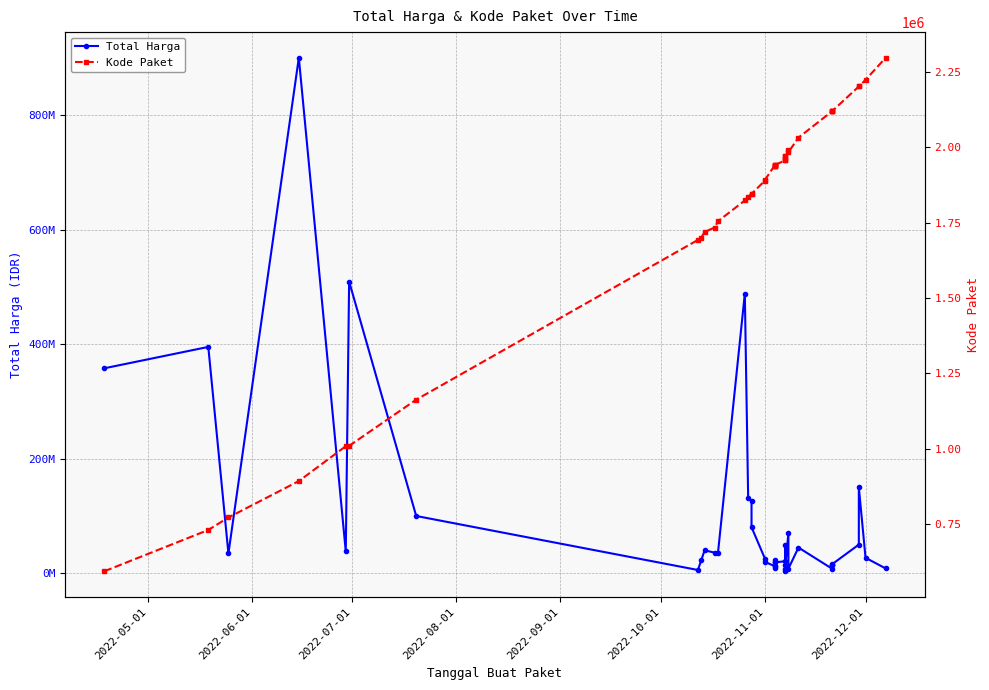

What is the label of the 39th point from the left?

2022-12-01